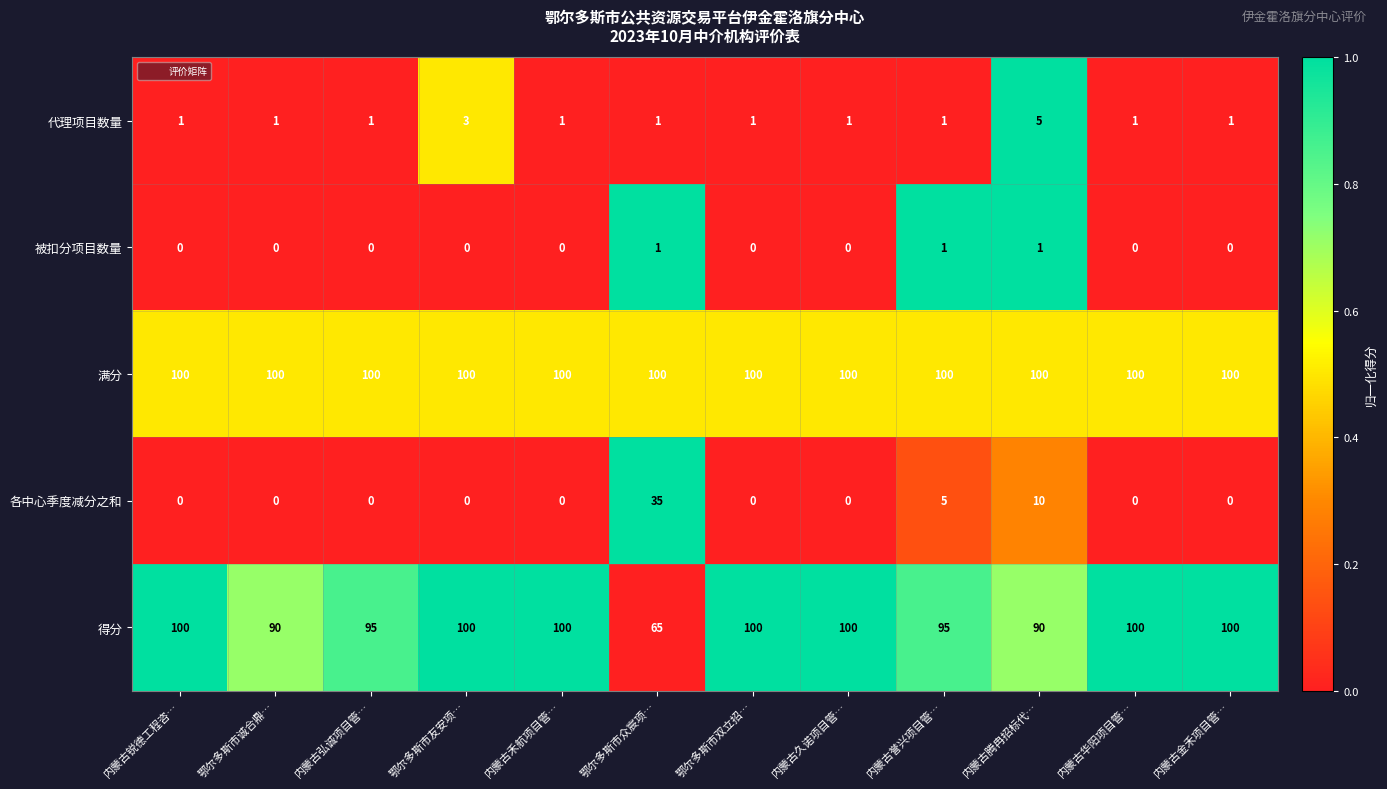

The value of 代理项目数量 at 内蒙古禾航项目管… is 1. True or false?

True